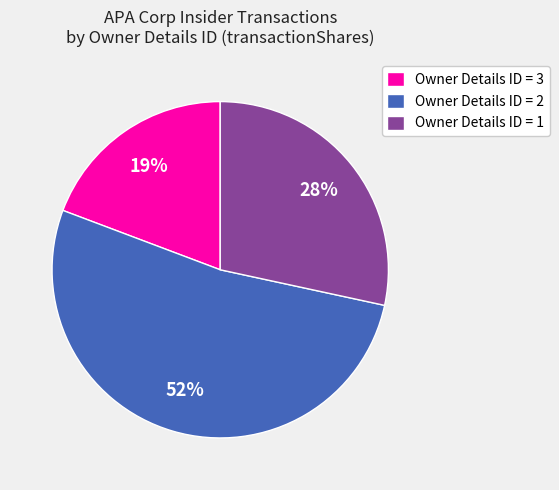

Does any single category account for the majority?

Yes